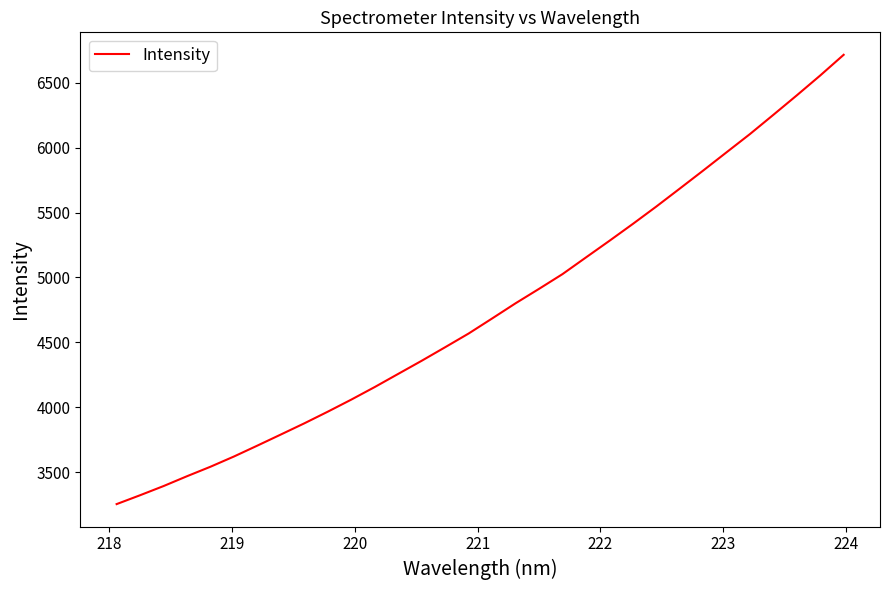

Does the chart display data point markers on the line(s)?

No